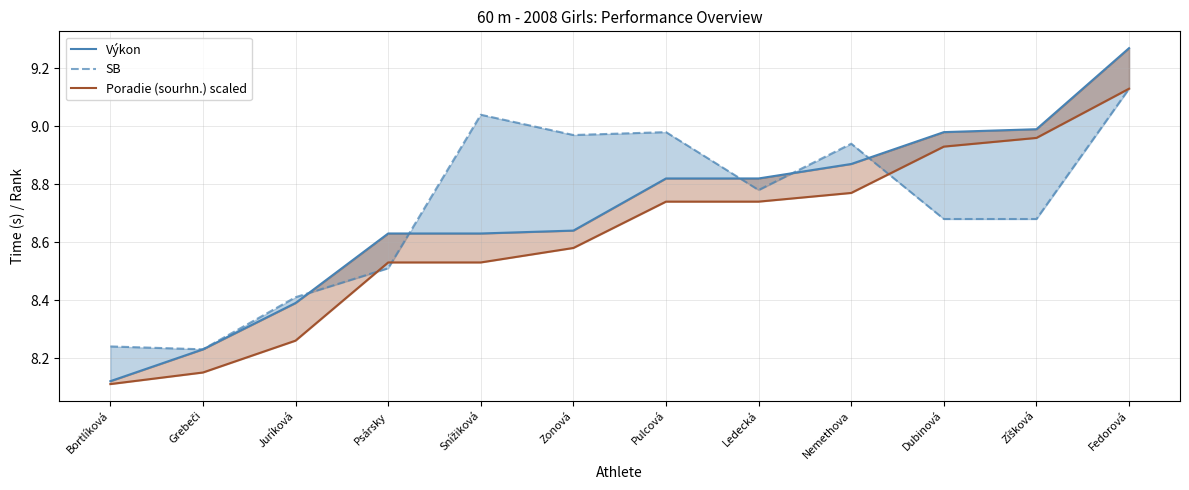

True or false: Výkon and SB cross at least once.

True